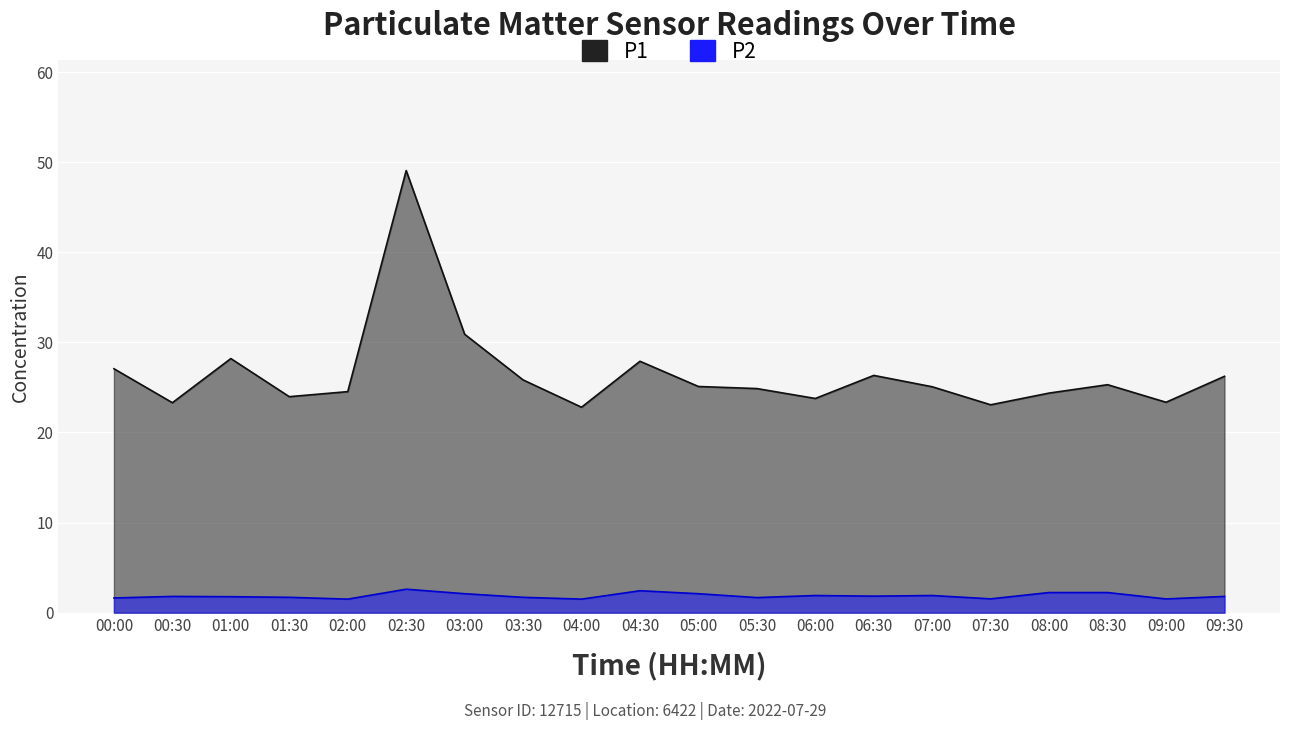

At how many categories does at least one series exceed 45?

1